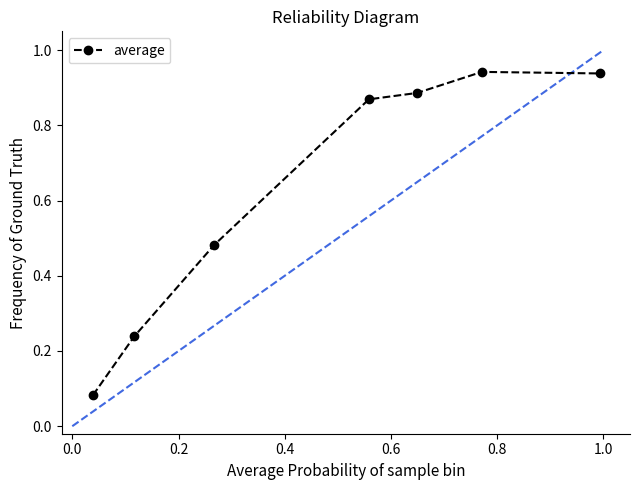

What is the average value?

0.6